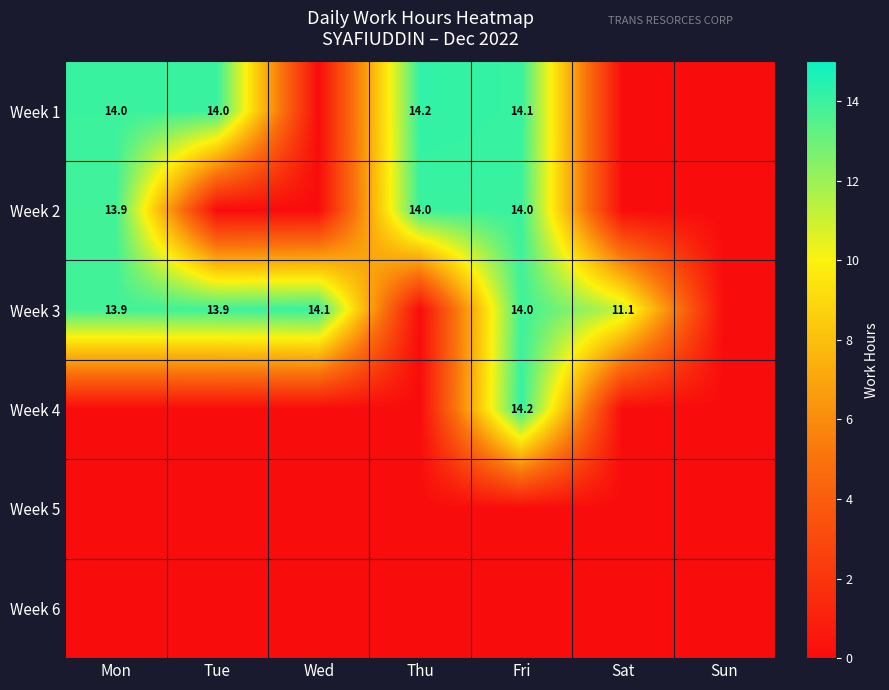

The value of Week 3 at Mon is 13.9. True or false?

True